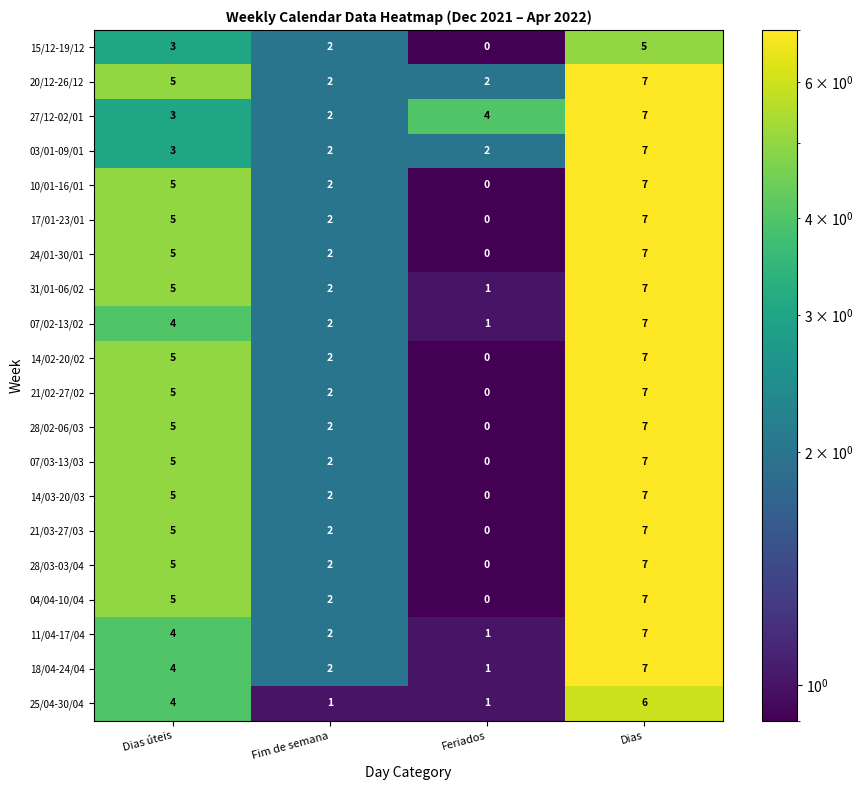

What is the difference between the maximum and second lowest values in the 15/12-19/12 series?

3